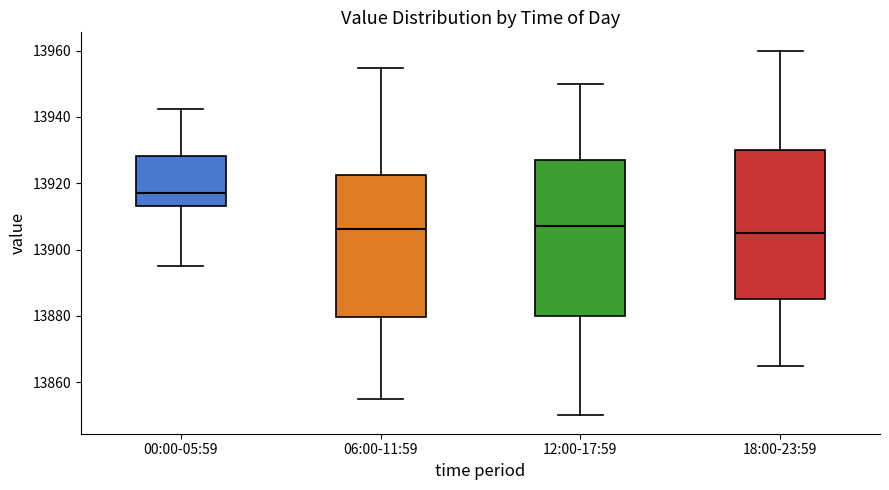

Reading left to right, read every box against the y-axis: the position of its median line, the range the box covers, and the ends of its whiskers. The values are not printed on the chart, so give them approximately, as read against the axis.

00:00-05:59: median 13916, box 13914 to 13928, whiskers 13894 to 13942
06:00-11:59: median 13906, box 13880 to 13922, whiskers 13856 to 13954
12:00-17:59: median 13908, box 13880 to 13928, whiskers 13850 to 13950
18:00-23:59: median 13906, box 13886 to 13930, whiskers 13866 to 13960